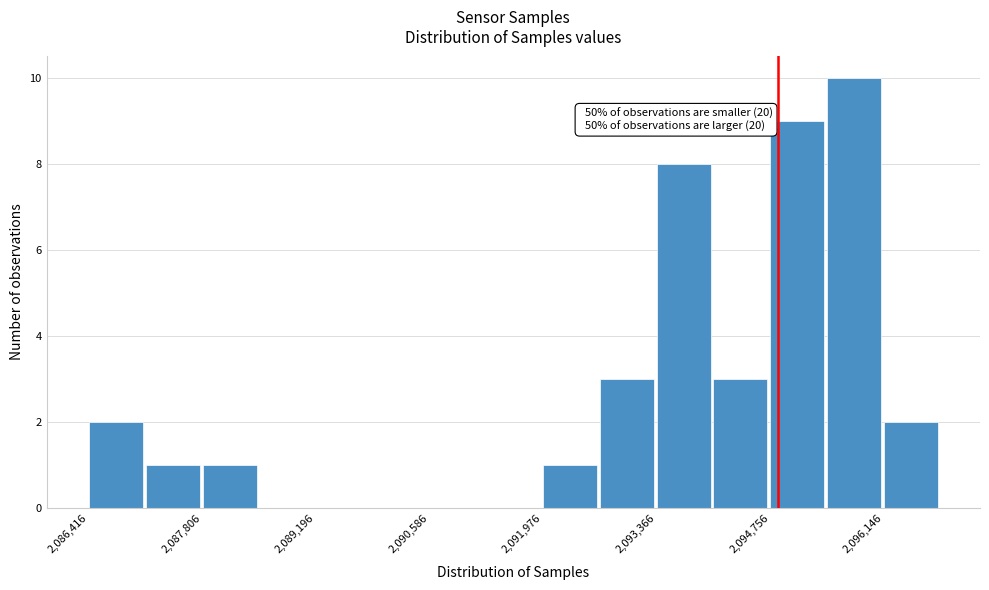

Read against the x-axis, roughly where is the centre of the tallest bar?

2095800